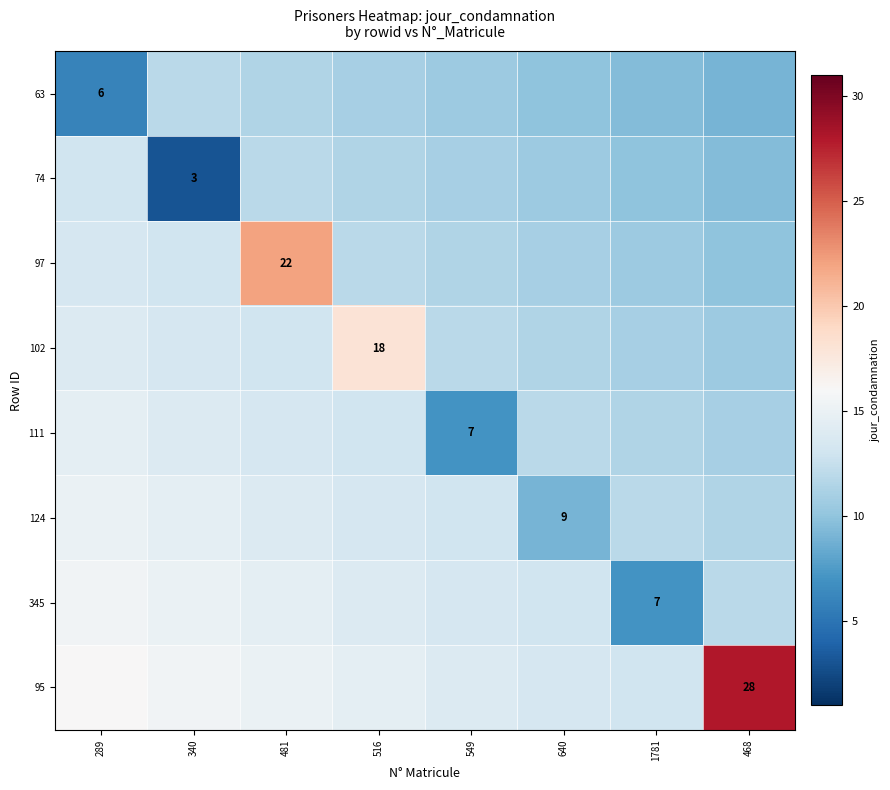

List the labels in order of 74 value, smallest first.

340, 468, 1781, 640, 549, 516, 481, 289